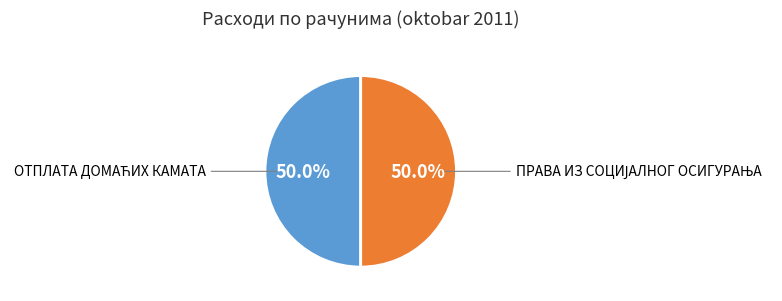

How many segments does this pie chart have?

2